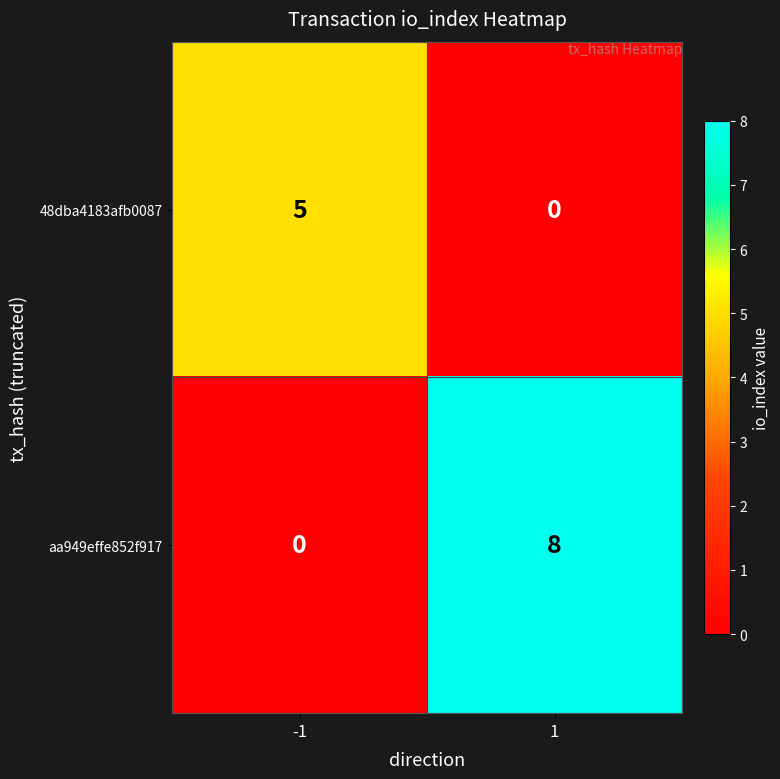

True or false: 48dba4183afb0087 has a value of 5 at -1.

True